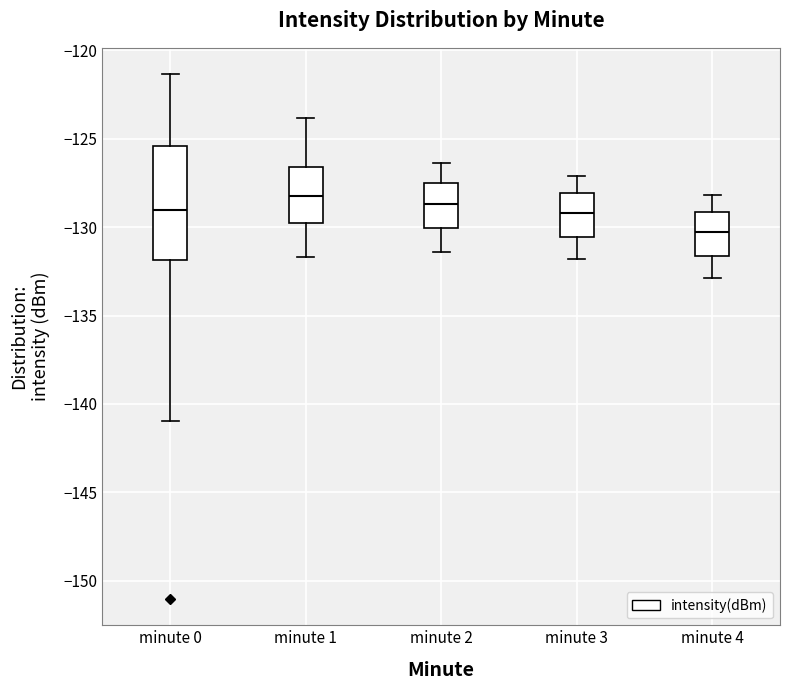

Where is the upper edge of the box for minute 2 on the y-axis? The values are not printed on the chart, so give them approximately, as read against the axis.

-127.5